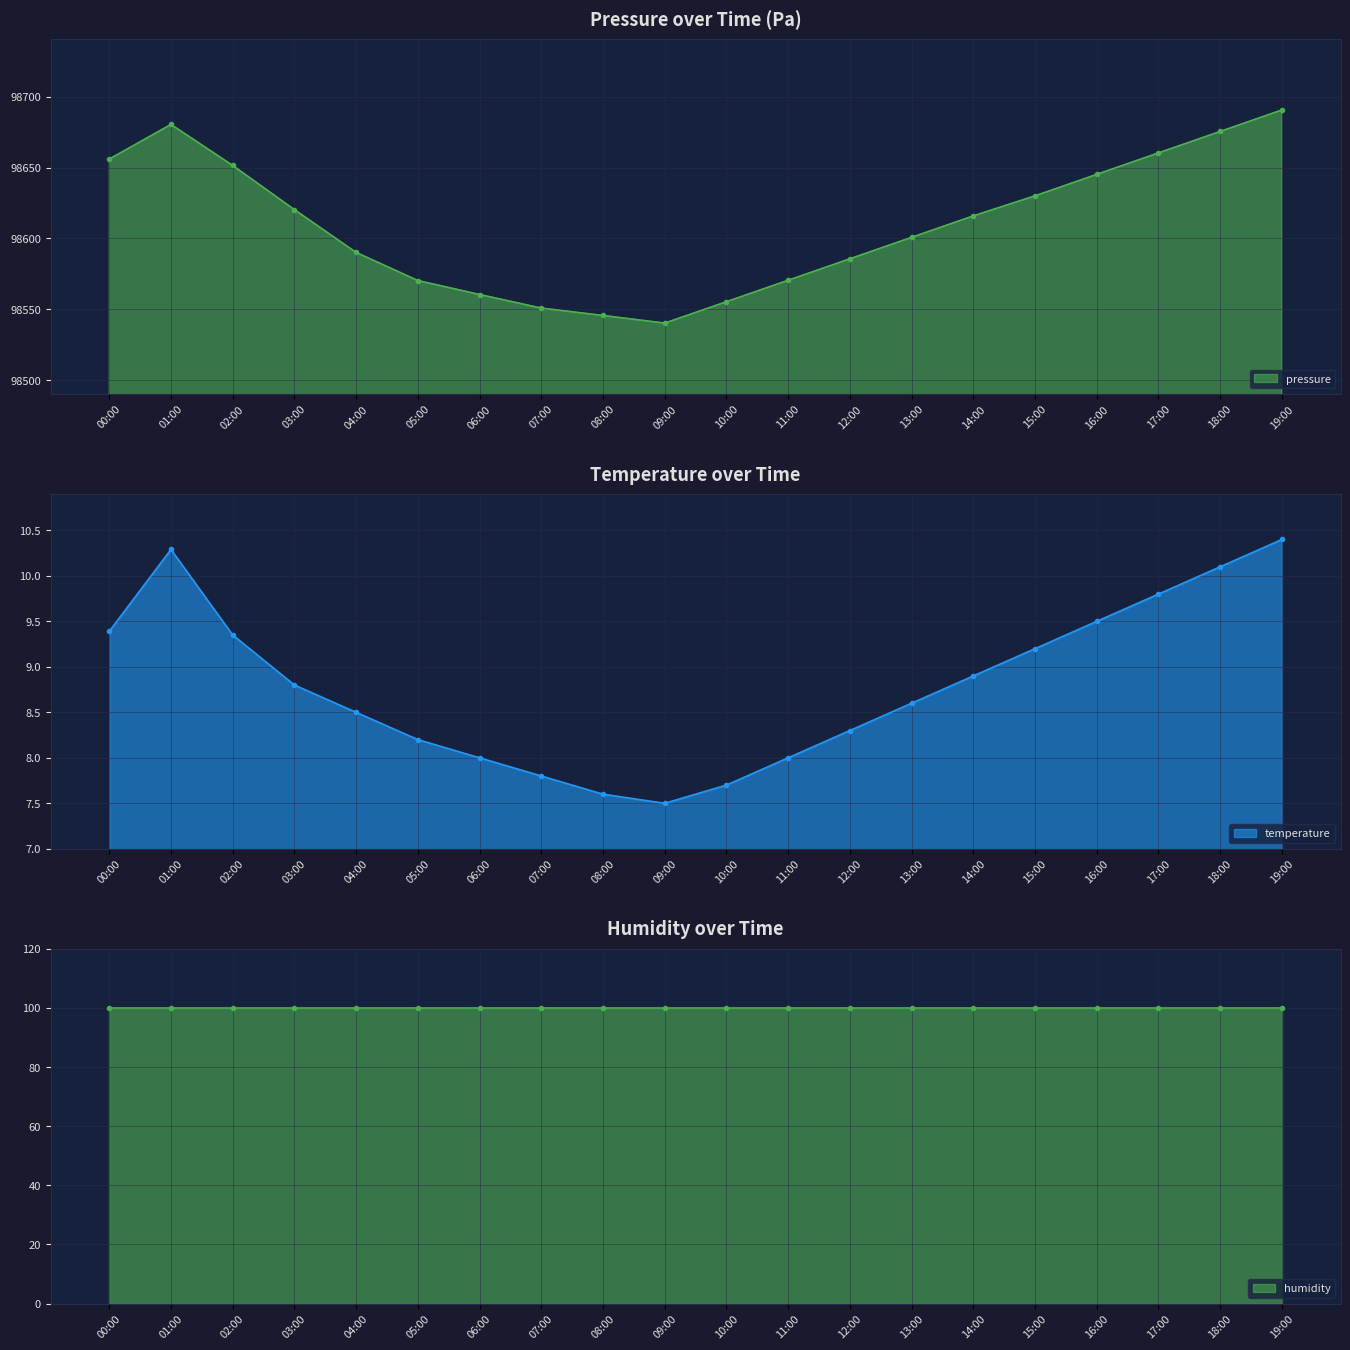

At which label does temperature reach its minimum?

09:00